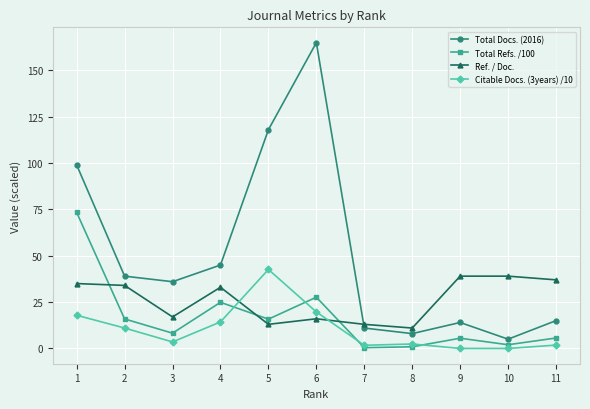

How many lines are shown in the chart?

4